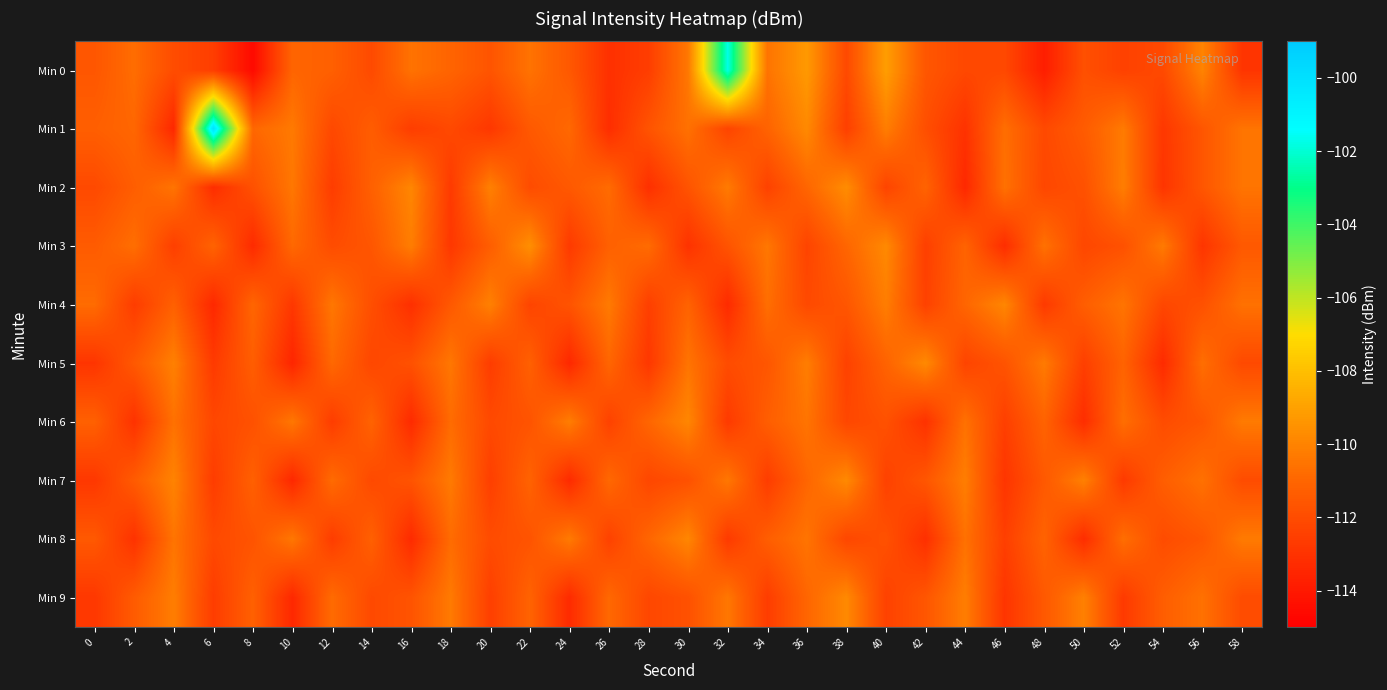

What is the total value across all series at 52?

-1113.1